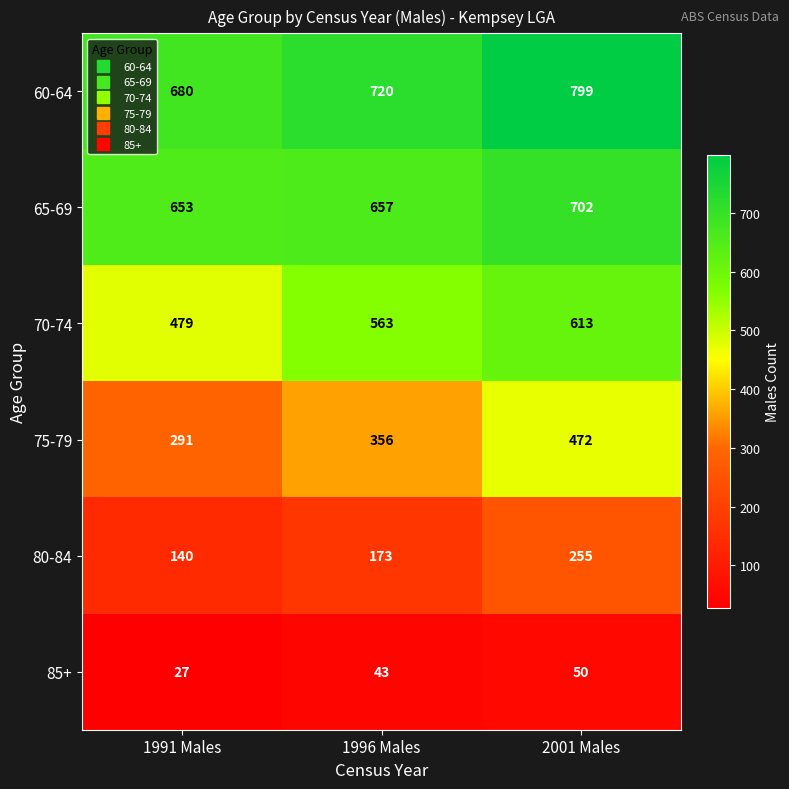

At 2001 Males, list the series in order from smallest to largest.

85+, 80-84, 75-79, 70-74, 65-69, 60-64